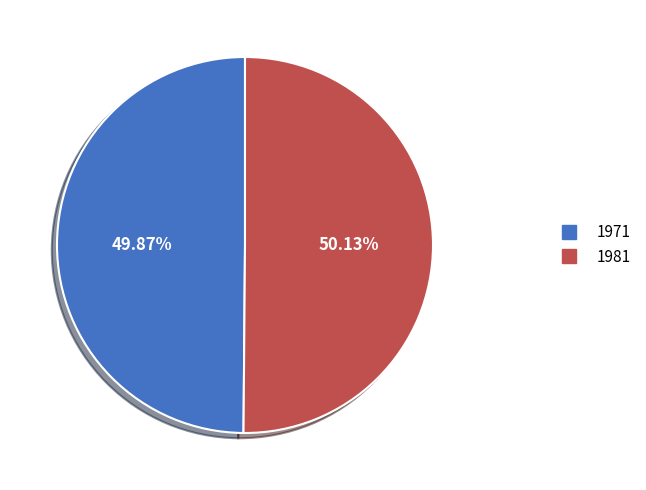

To the nearest percent, what is the average slice percentage?

50%